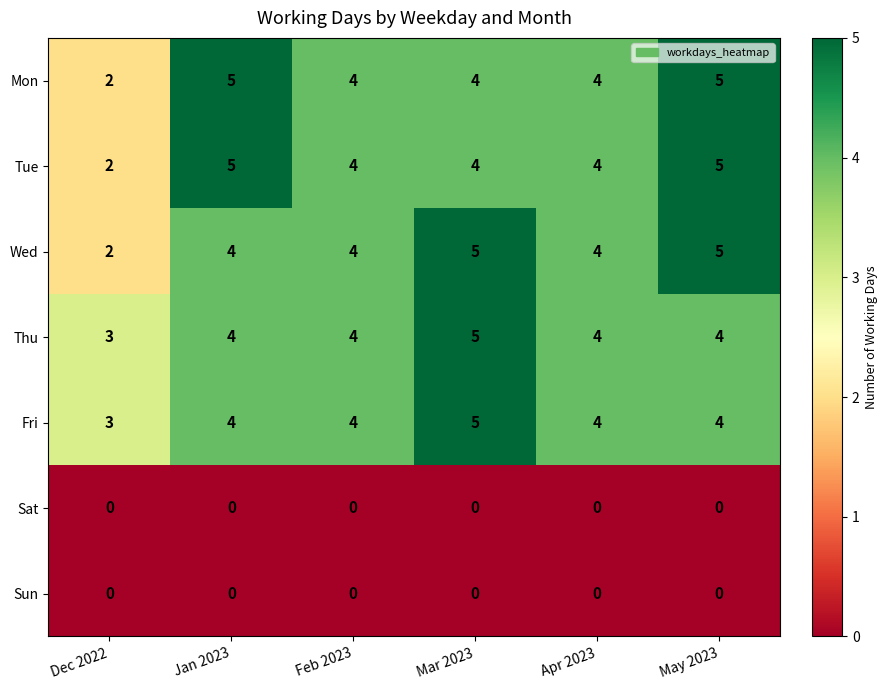

What is the sum of all Wed values?

24